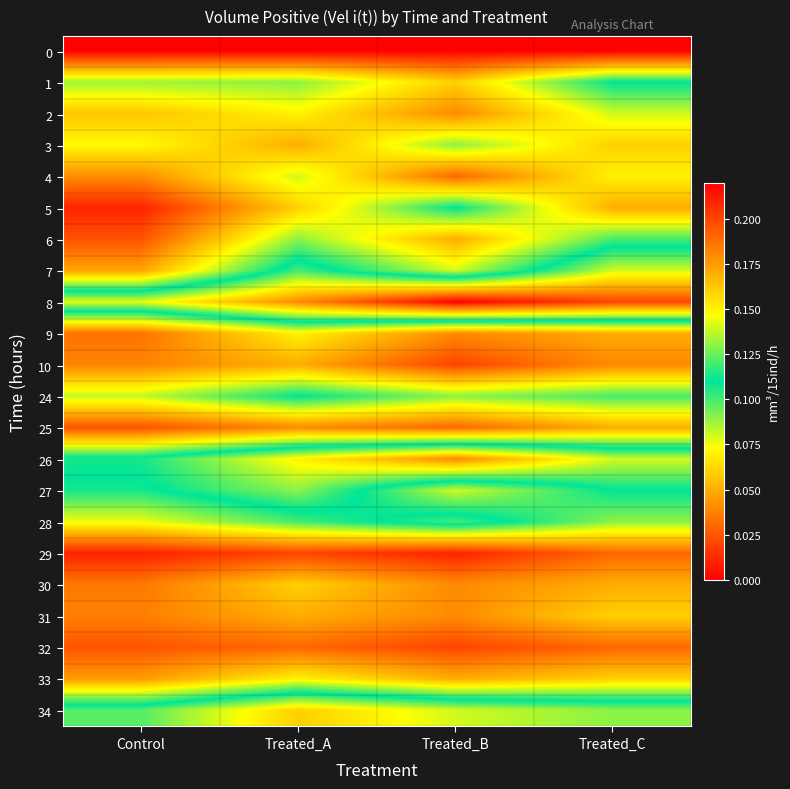

List the series in order of their peak value, highest first.

8, 26, 34, 7, 27, 28, 1, 5, 24, 6, 3, 2, 4, 9, 33, 30, 31, 10, 25, 29, 32, 0